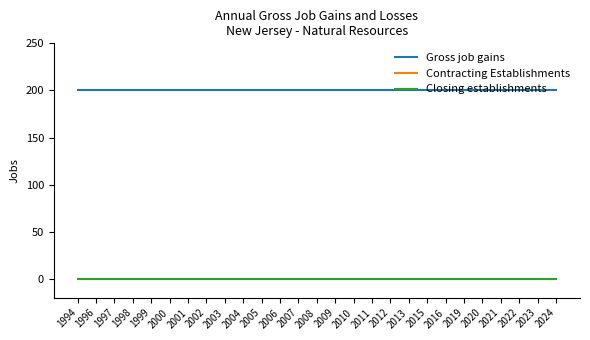

Is this an area chart (filled region under the line)?

No